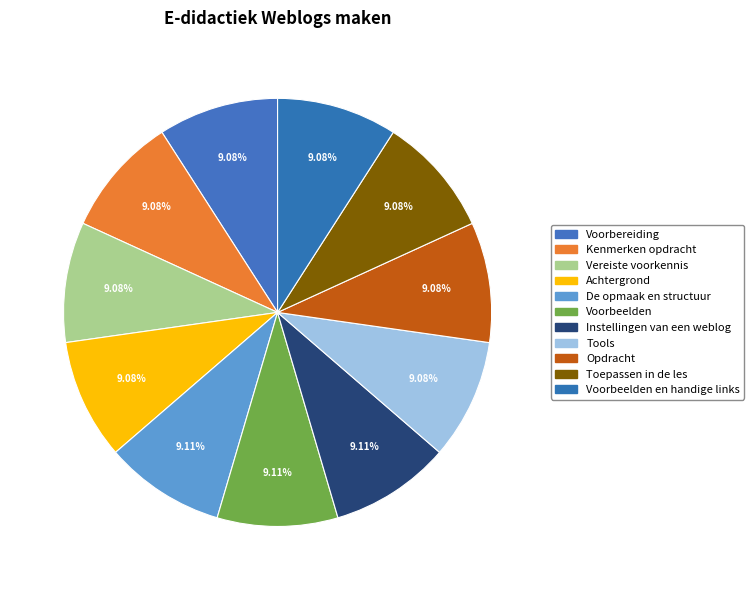

How many slices are in this pie chart?

11